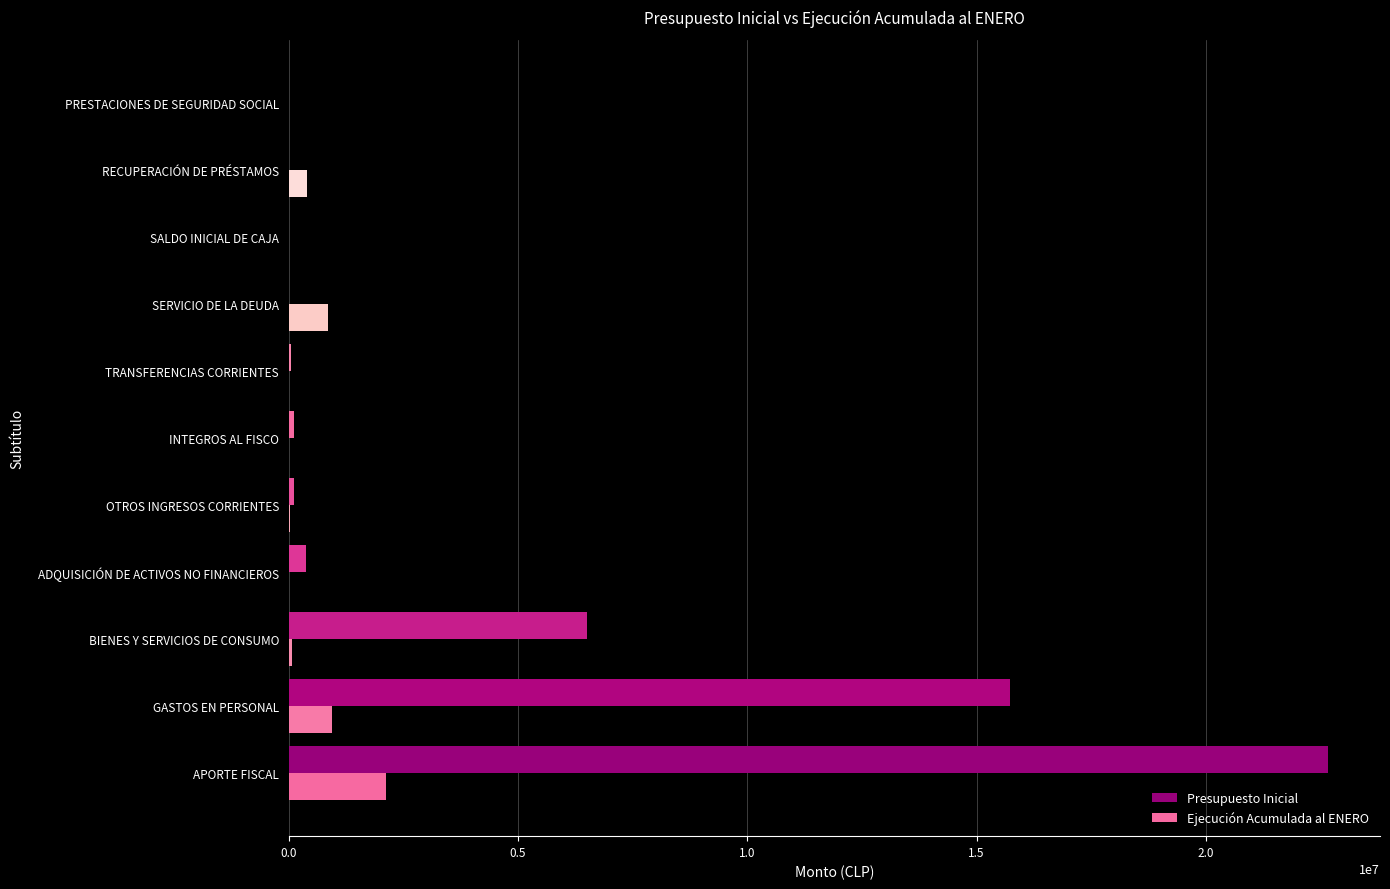

Rank the series by their average value, from highest to lowest.

Presupuesto Inicial, Ejecución Acumulada al ENERO